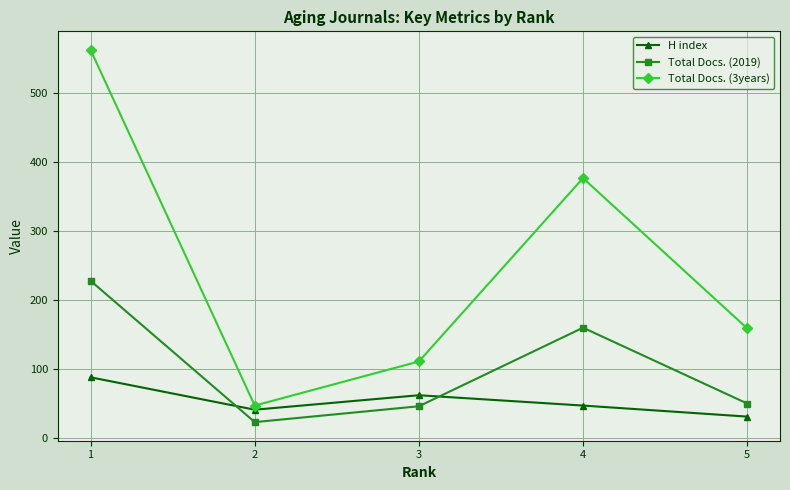

Does the chart display data point markers on the line(s)?

Yes